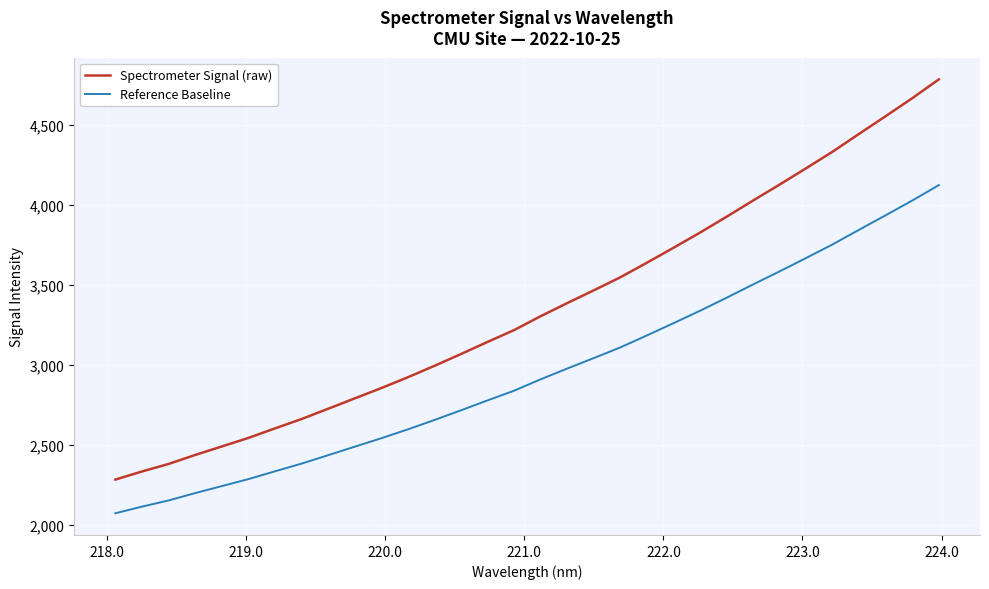

Which series has the largest total across all categories?

Spectrometer Signal (raw)